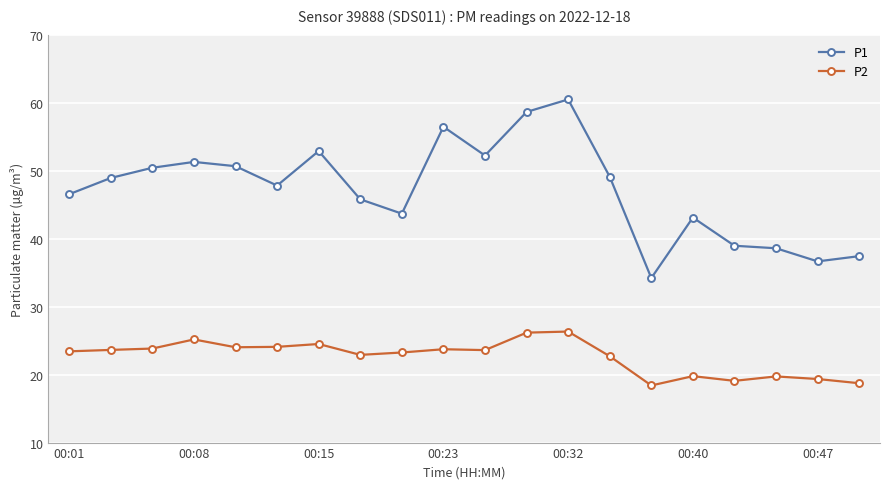

How many lines are shown in the chart?

2